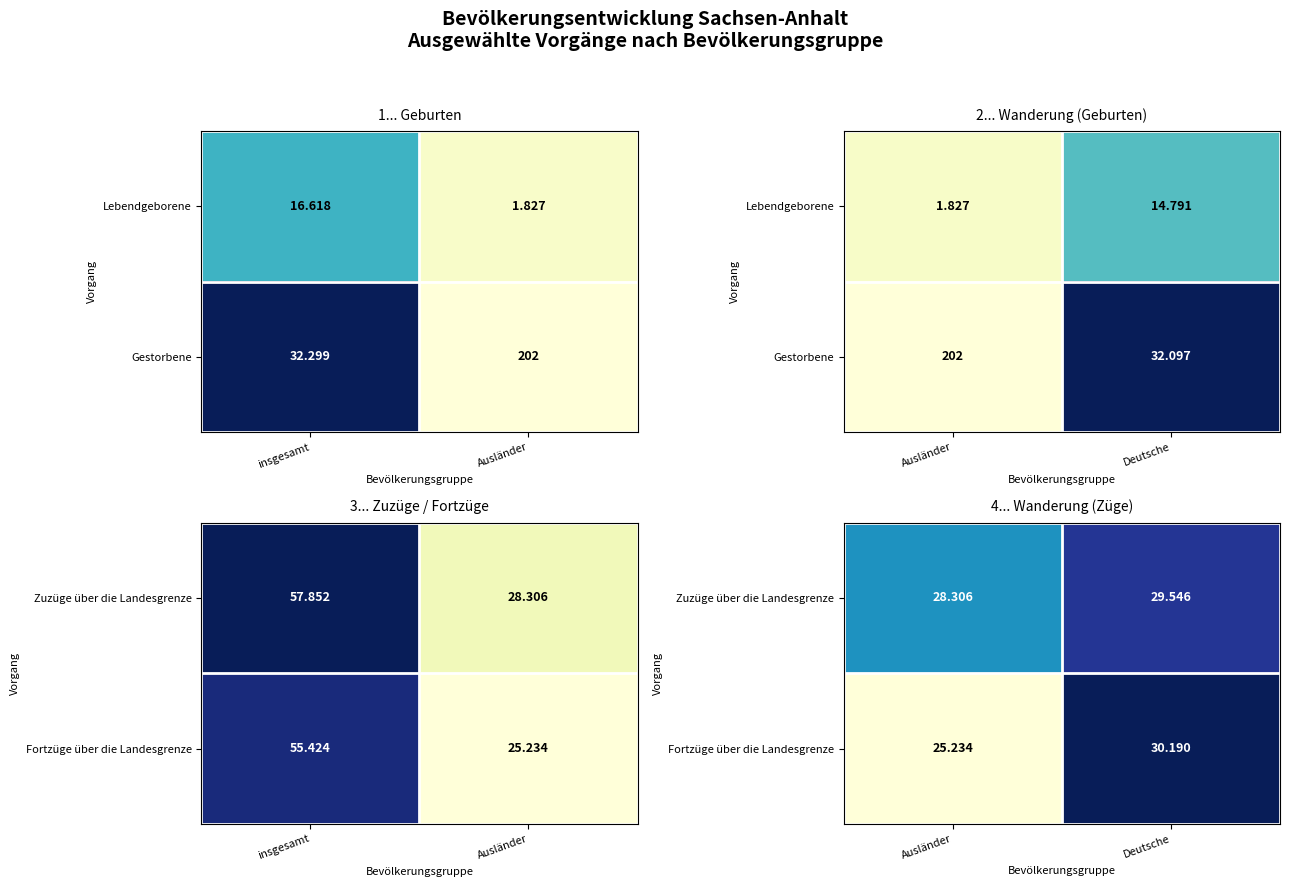

List the series in order of their overall mean, lowest first.

Fortzüge über die Landesgrenze, Zuzüge über die Landesgrenze